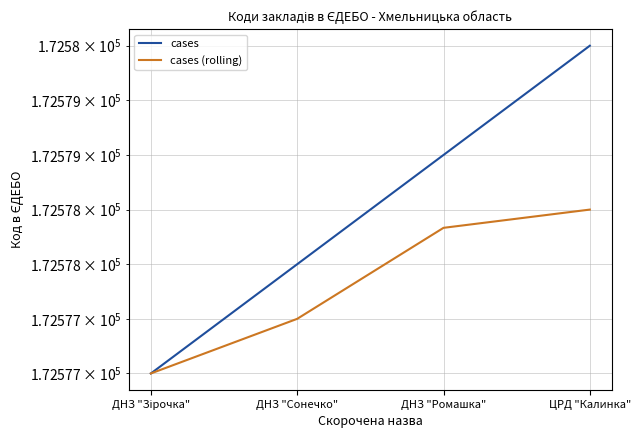

How many data points in cases are less than 172579?

2